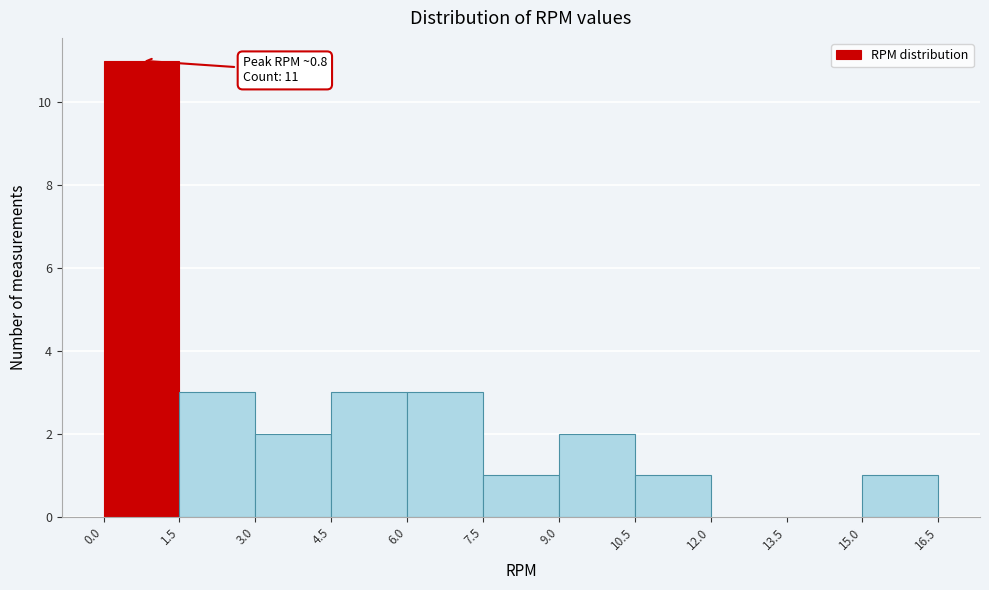

Which range on the x-axis has the tallest bar?

0.0 to 1.5